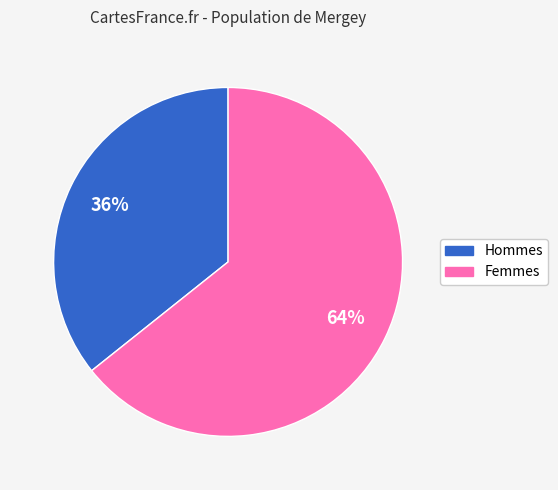

To the nearest percent, what is the average slice percentage?

50%